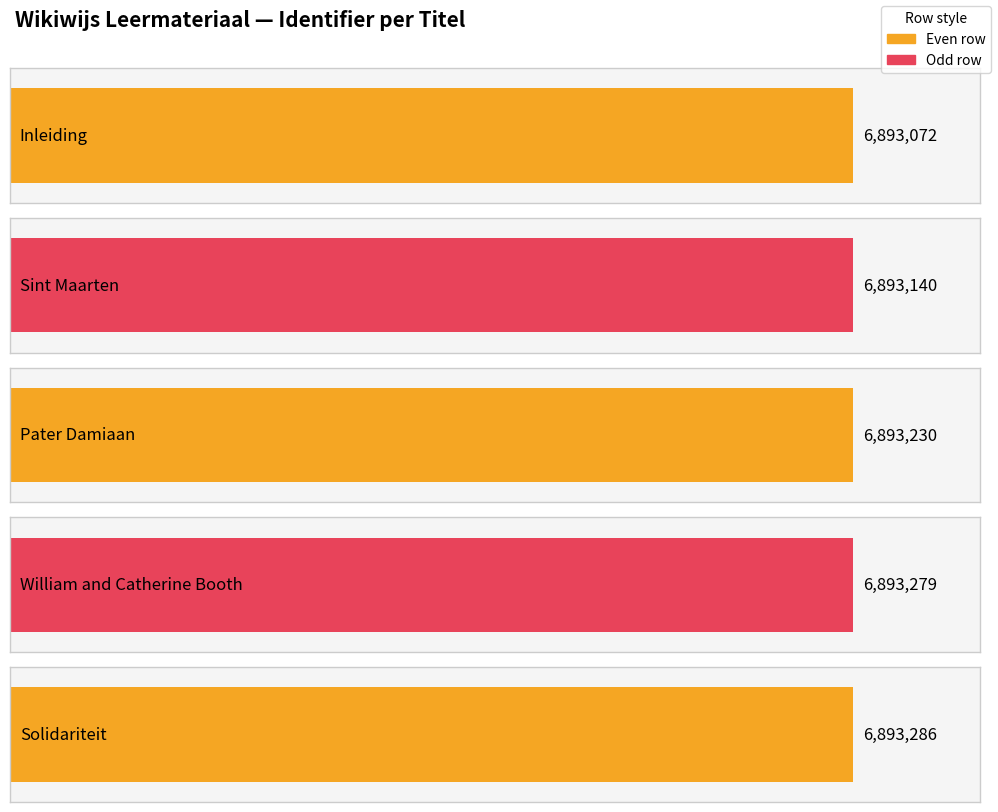

What is the difference between the maximum and minimum values?

214